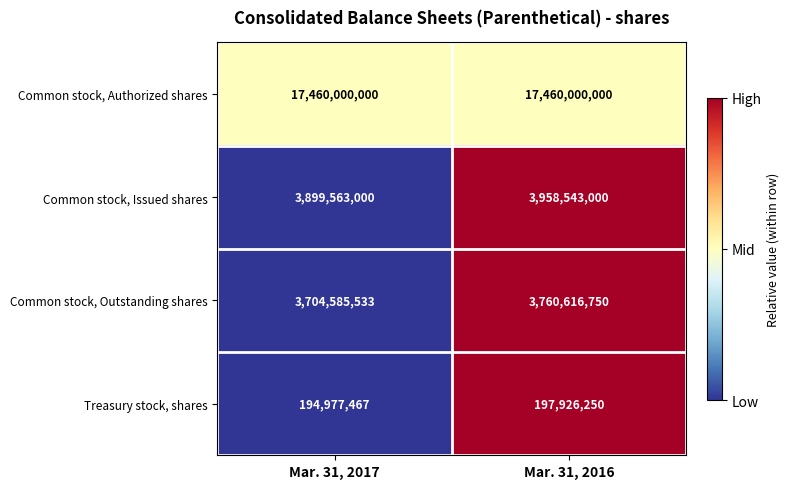

What is the total value across all series at Mar. 31, 2016?

25377086000